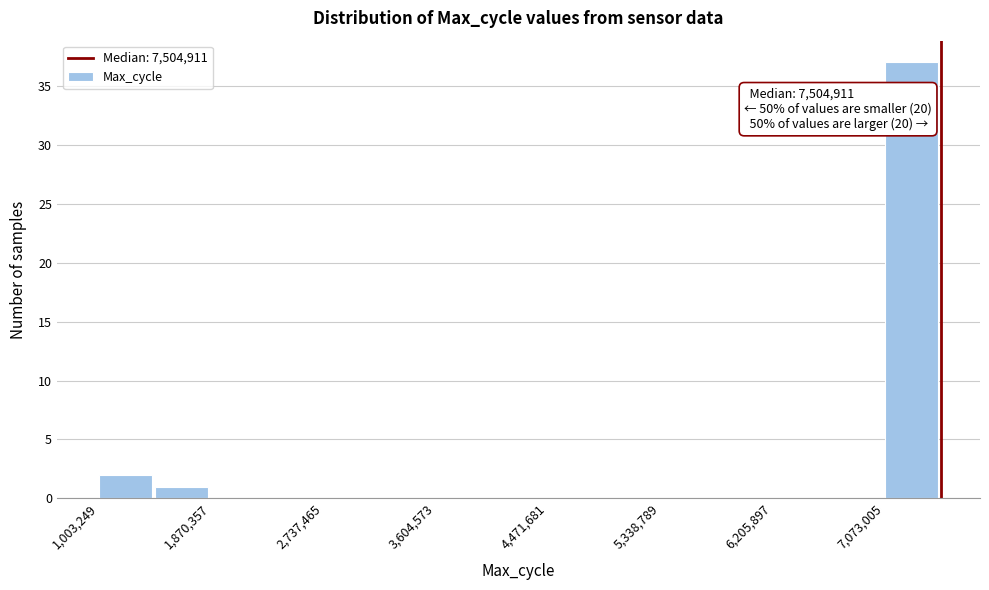

Over which range of the x-axis is the bar tallest?

7100000 to 7500000